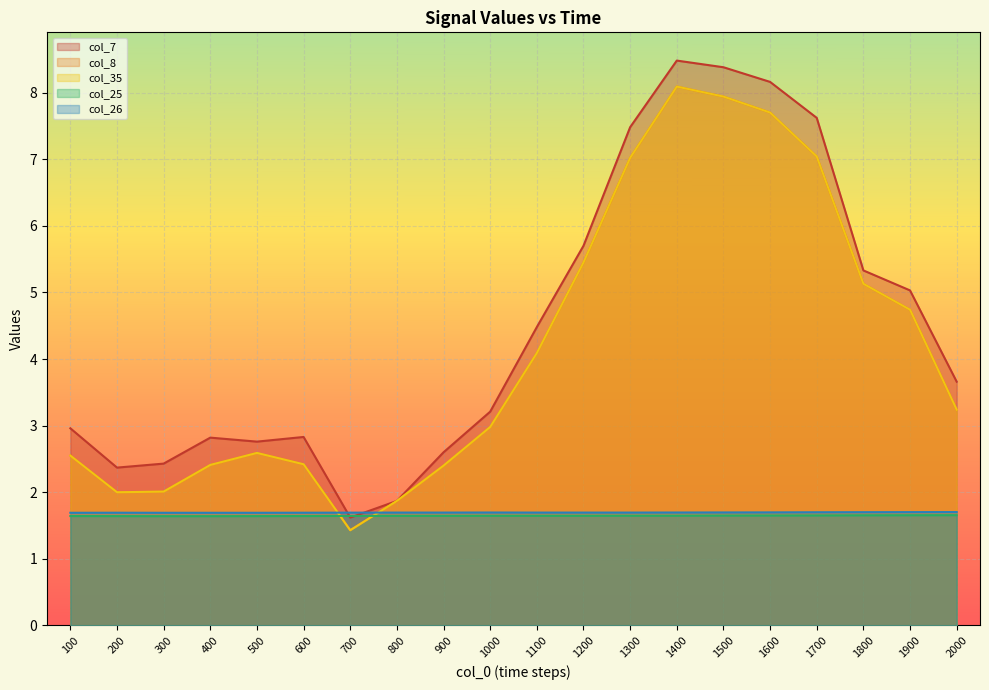

At which category is the sum across all series the highest?

1400